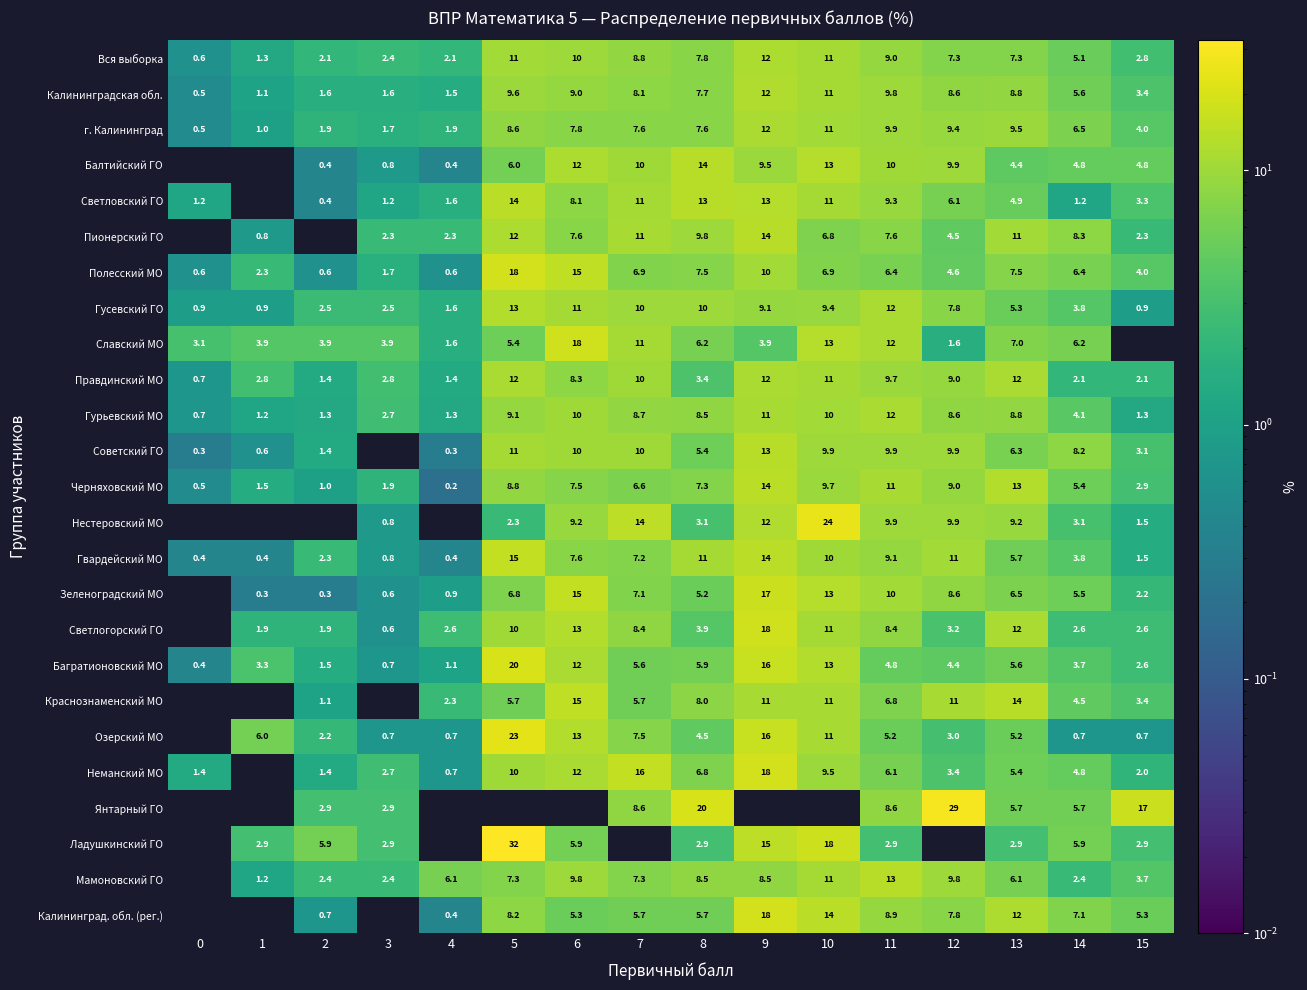

What value does the г. Калининград series have at 4?

1.9